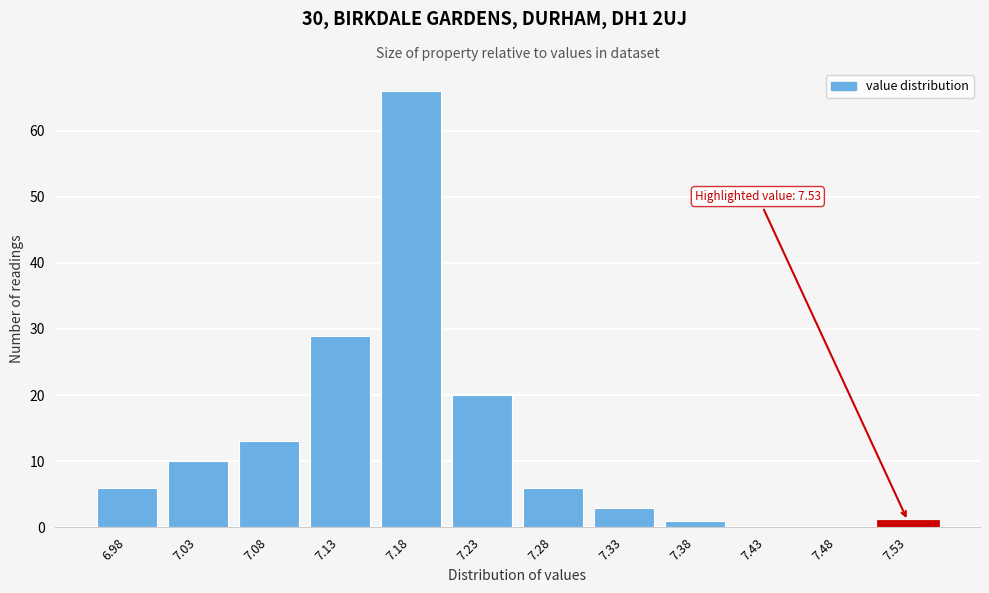

Reading right to left, extract all data points from this chart.

7.53=1	7.48=0	7.43=0	7.38=1	7.33=3	7.28=6	7.23=20	7.18=66	7.13=29	7.08=13	7.03=10	6.98=6